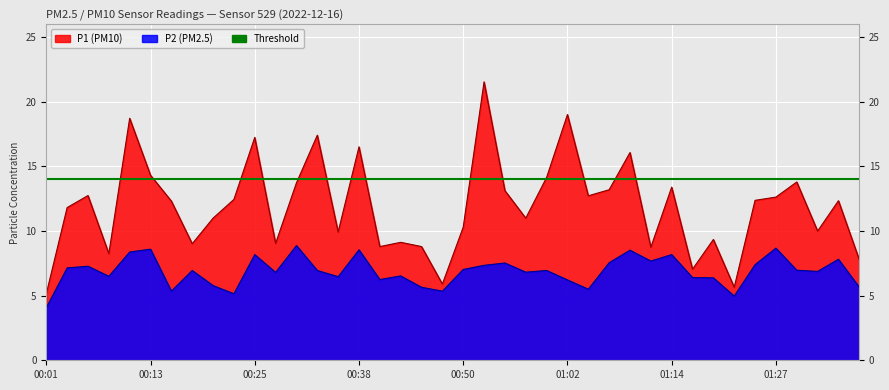

List the series in order of their overall mean, lowest first.

P2, P1